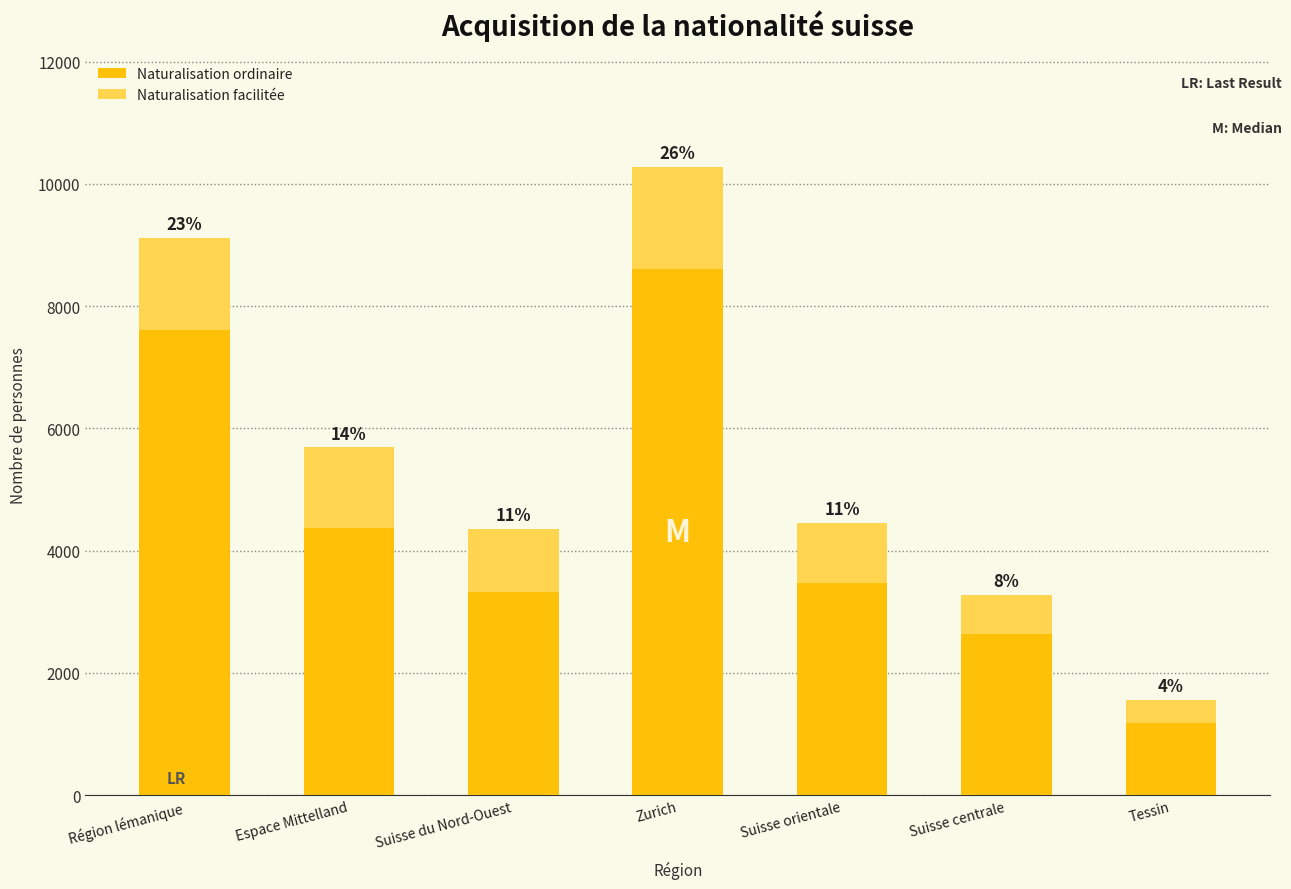

Rank the categories by Naturalisation facilitée value from highest to lowest.

Zurich, Région lémanique, Espace Mittelland, Suisse du Nord-Ouest, Suisse orientale, Suisse centrale, Tessin